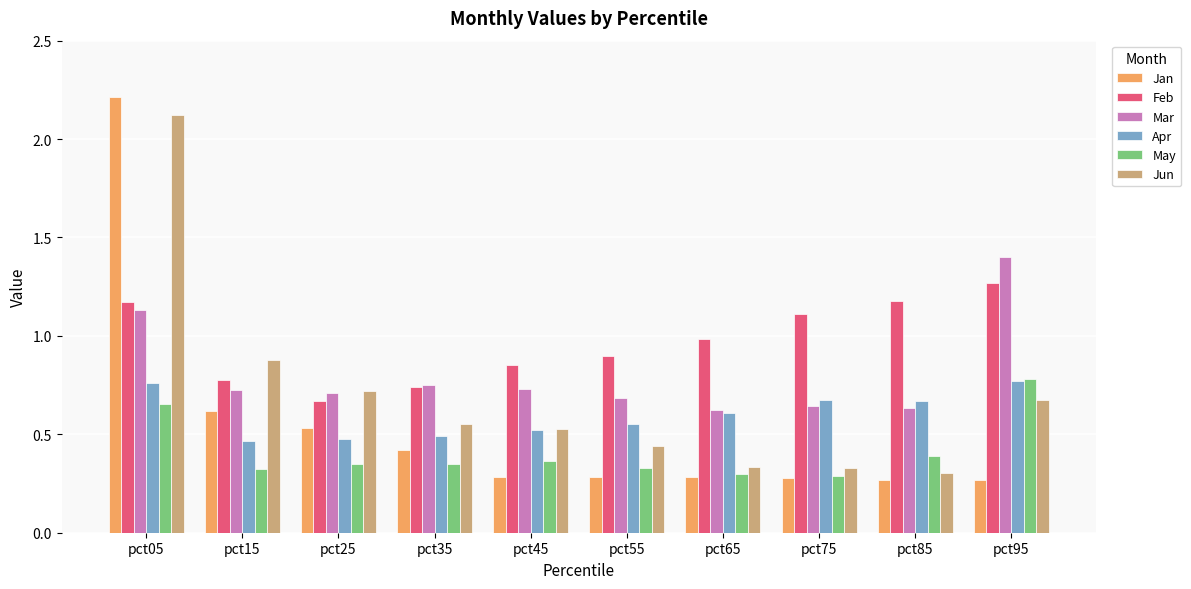

At which label does May reach its peak?

pct95